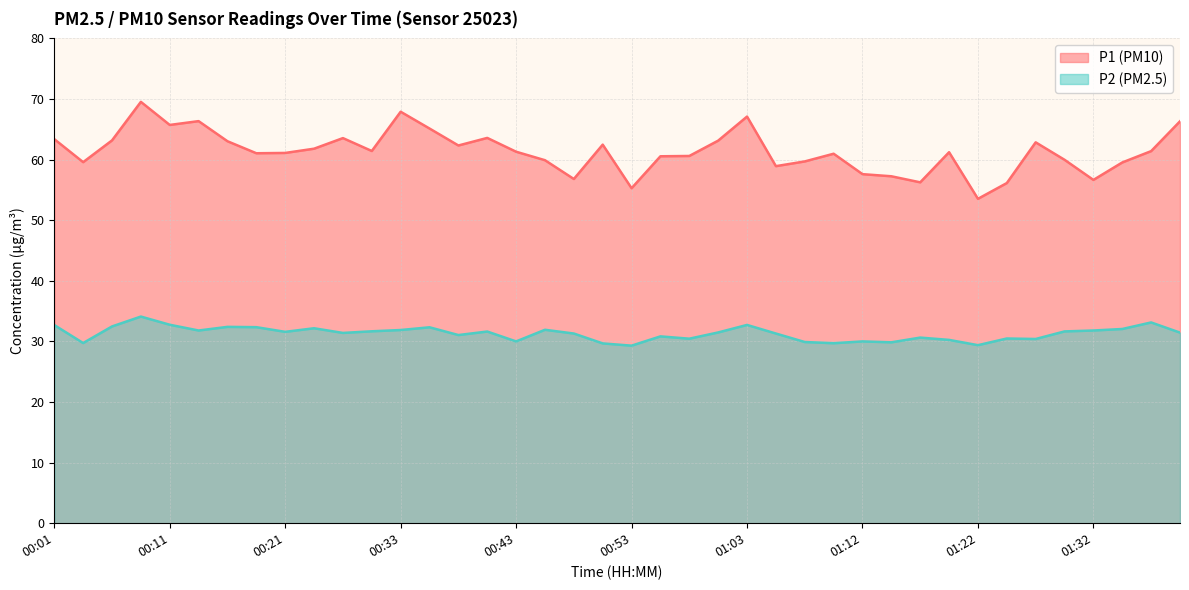

What are all the series names shown in the legend?

P1 (PM10), P2 (PM2.5)